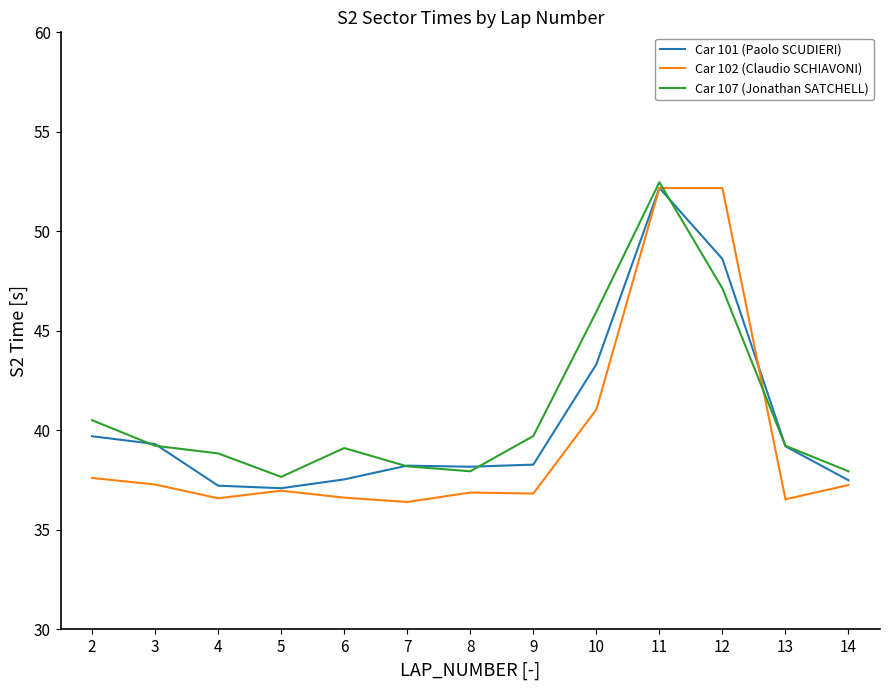

True or false: Car 102 (Claudio SCHIAVONI) has a value of 36.9 at 8.

True